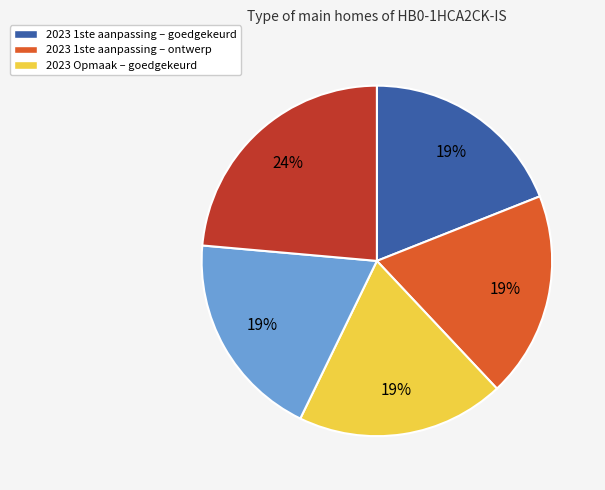

To the nearest percent, what is the difference between the largest and smallest slice percentages?

5%